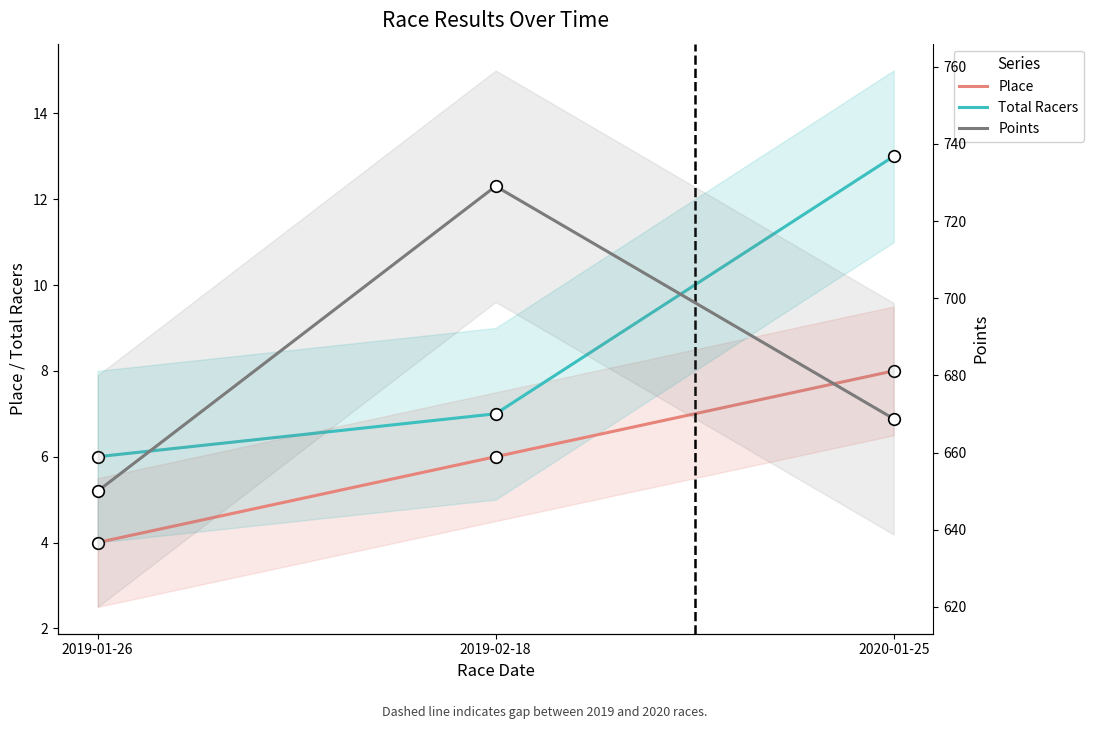

Which series contains the highest Y value?

Points